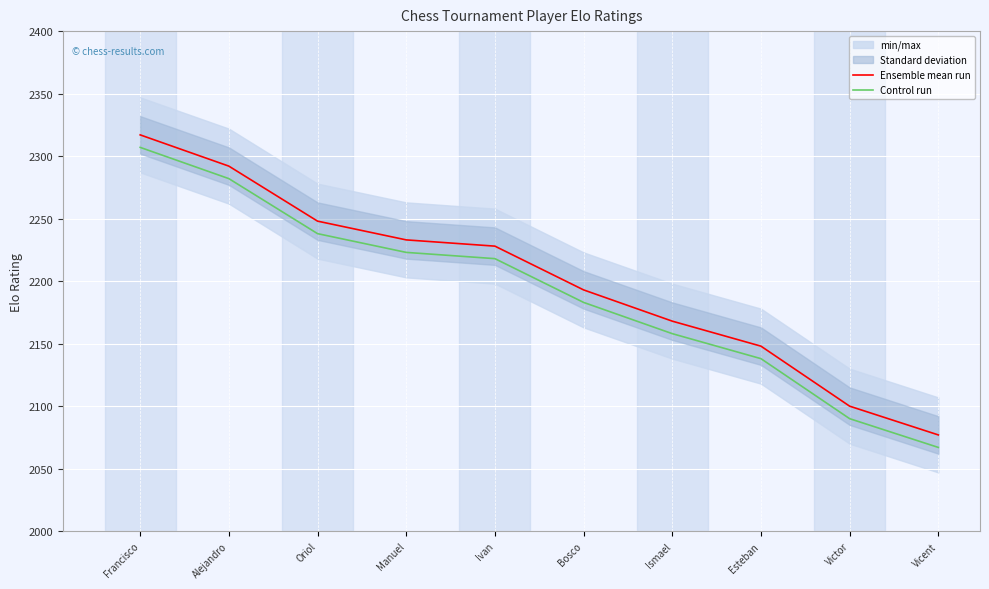

Where is Ensemble mean run nearest to the value 2197?

Bosco